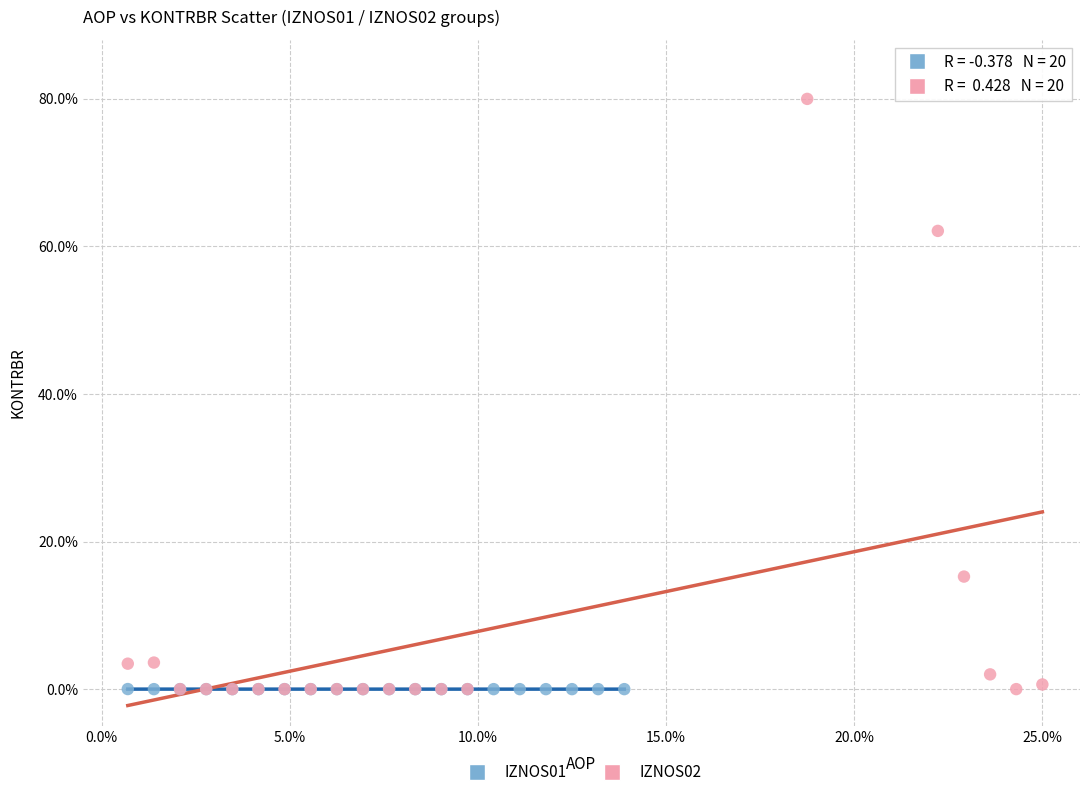

What are all the series names shown in the legend?

IZNOS01, IZNOS02